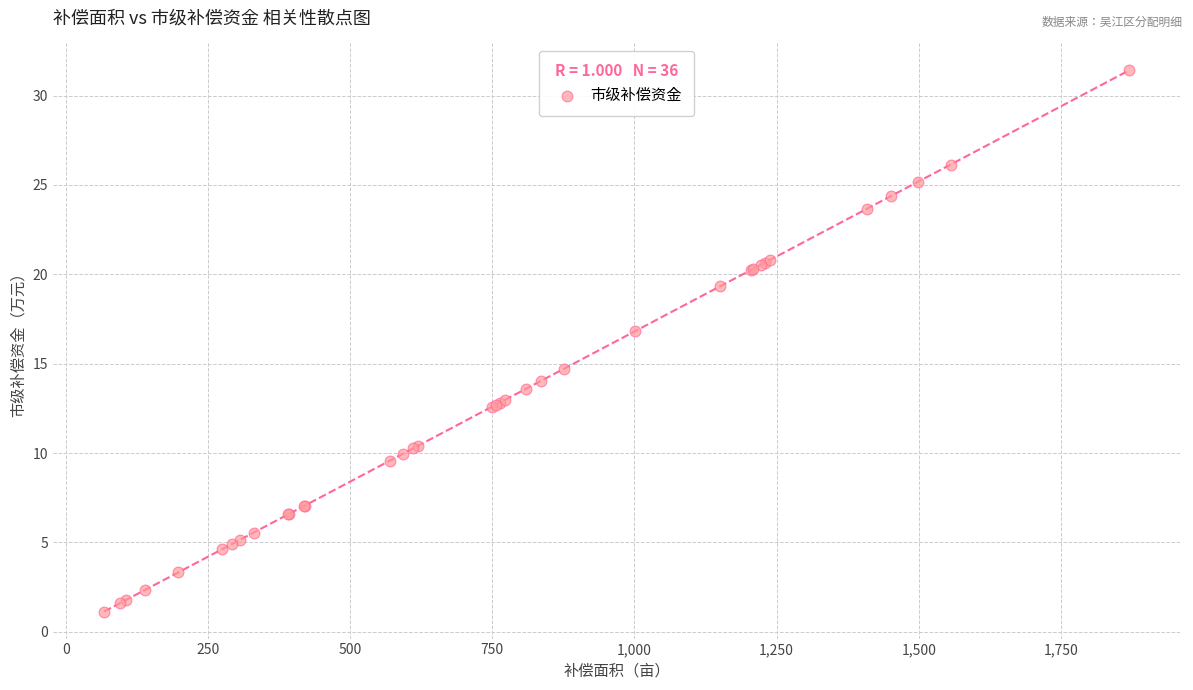

What Y value in the scatter plot is closest to 16?

16.8